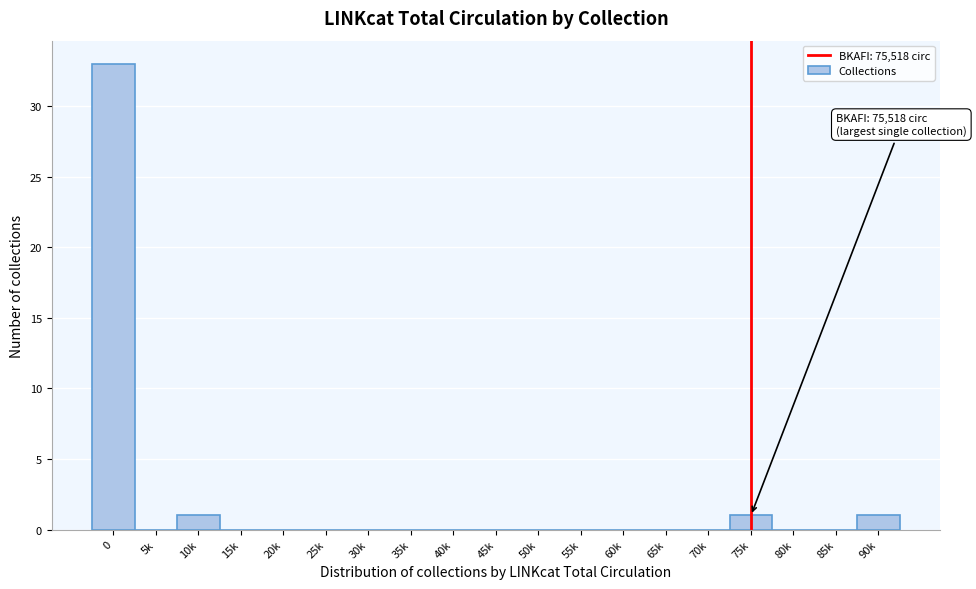

Reading right to left, list all the values displayed in this chart.

90k=1	85k=0	80k=0	75k=1	70k=0	65k=0	60k=0	55k=0	50k=0	45k=0	40k=0	35k=0	30k=0	25k=0	20k=0	15k=0	10k=1	5k=0	0=33